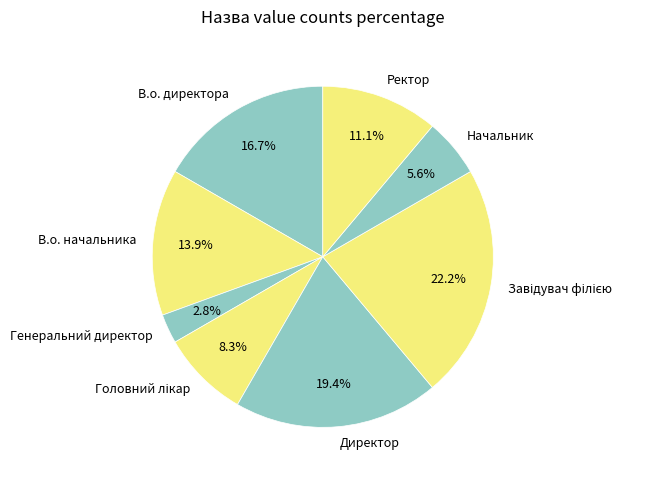

Does Генеральний директор represent more than half of the total?

No